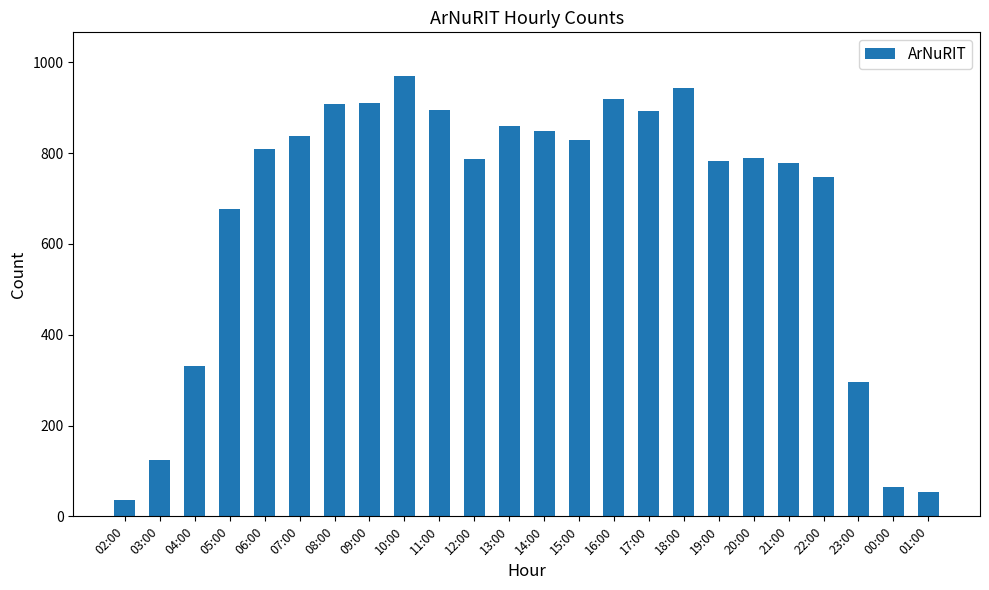

The value at 21:00 is 348. True or false?

False